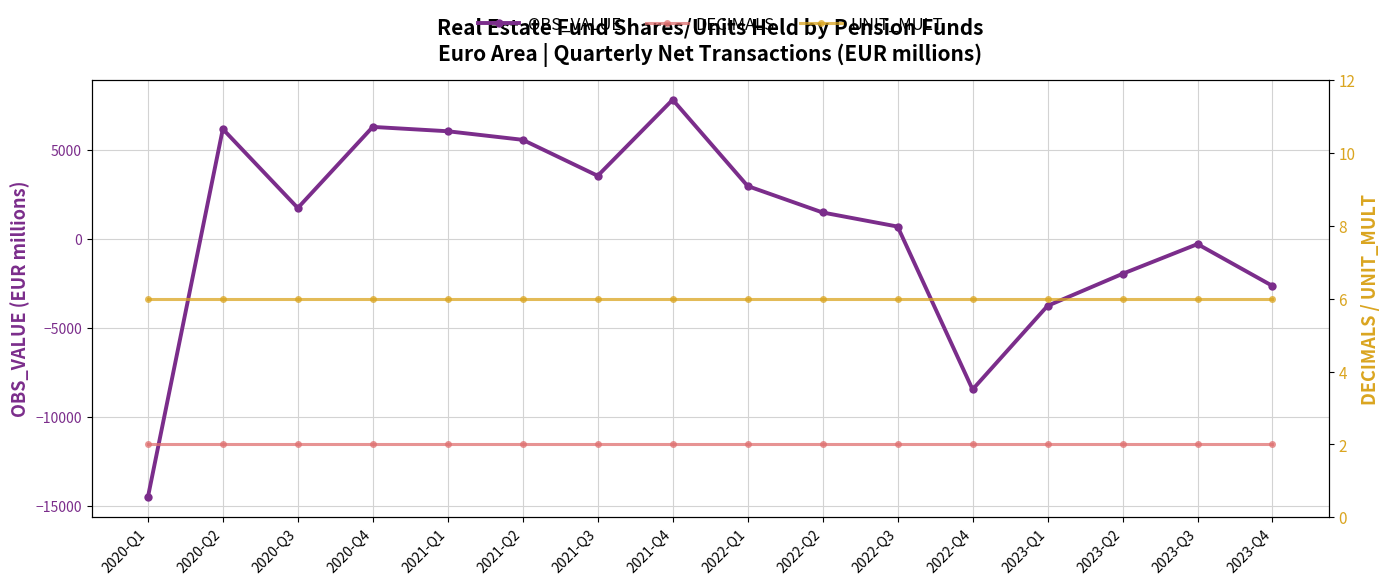

At how many categories does at least one series exceed -6494?

16